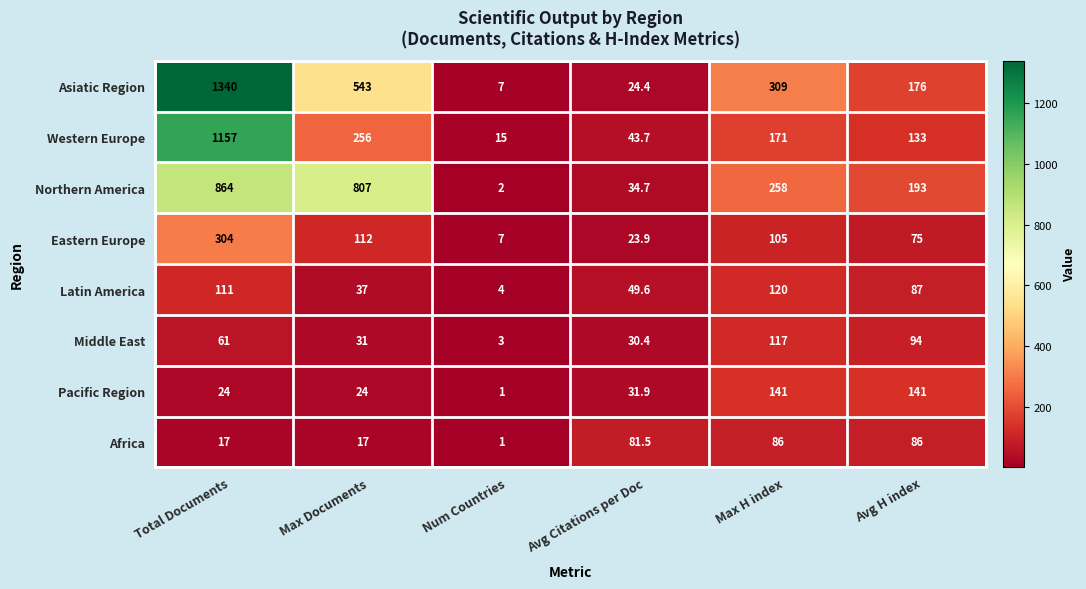

The value of Northern America at Num Countries is 2.0. True or false?

True